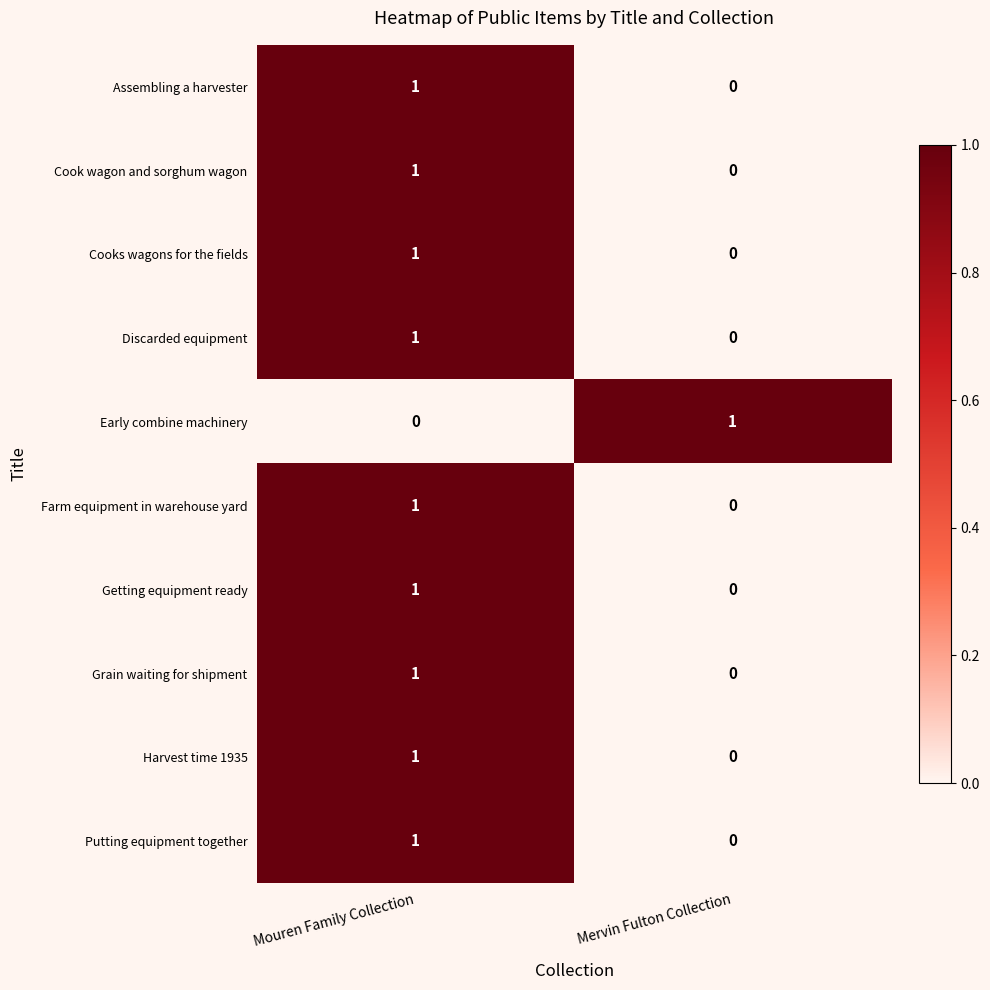

List the labels in order of Cook wagon and sorghum wagon value, smallest first.

Mervin Fulton Collection, Mouren Family Collection